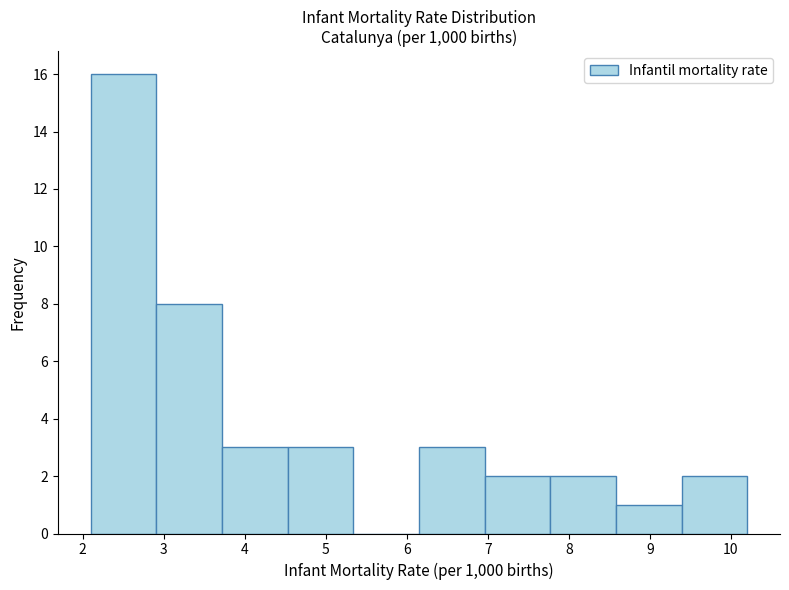

Reading left to right, transcribe this chart: for each bar, give the range it covers on the x-axis and its height. Neither the bar edges nor the heights are printed on the chart, so give them approximately, as read against the axes.

2.10 to 2.91: 16
2.91 to 3.72: 8
3.72 to 4.53: 3
4.53 to 5.34: 3
5.34 to 6.15: 0
6.15 to 6.96: 3
6.96 to 7.77: 2
7.77 to 8.58: 2
8.58 to 9.39: 1
9.39 to 10.20: 2